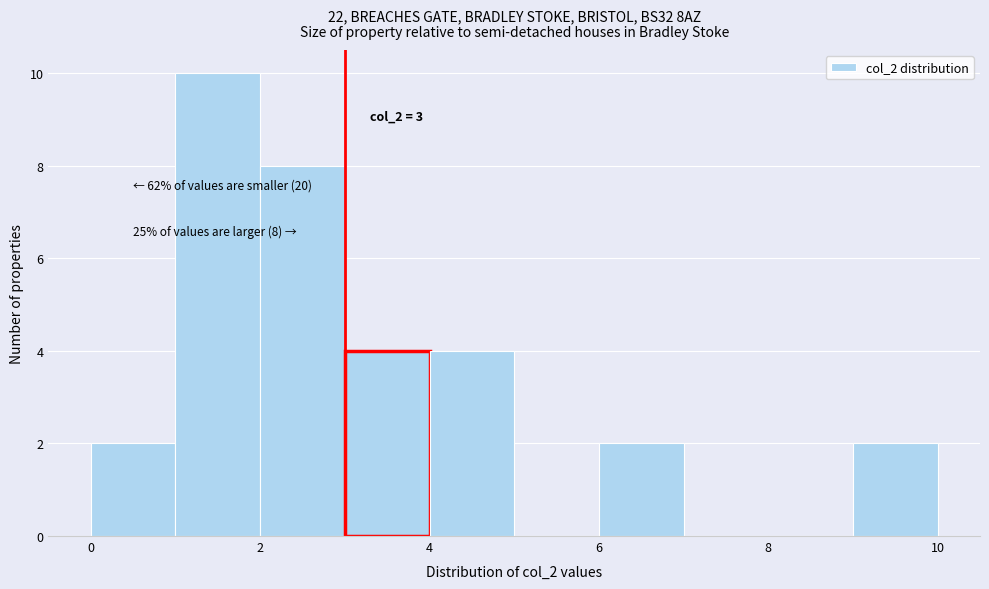

Which range on the x-axis has the tallest bar?

1 to 2